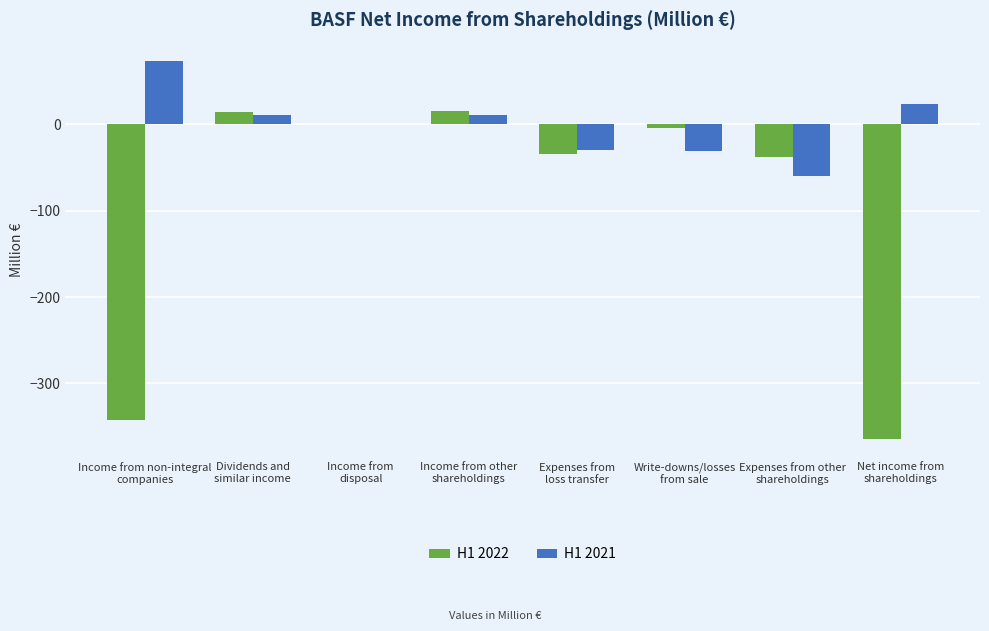

Which series has the largest total across all categories?

H1 2021